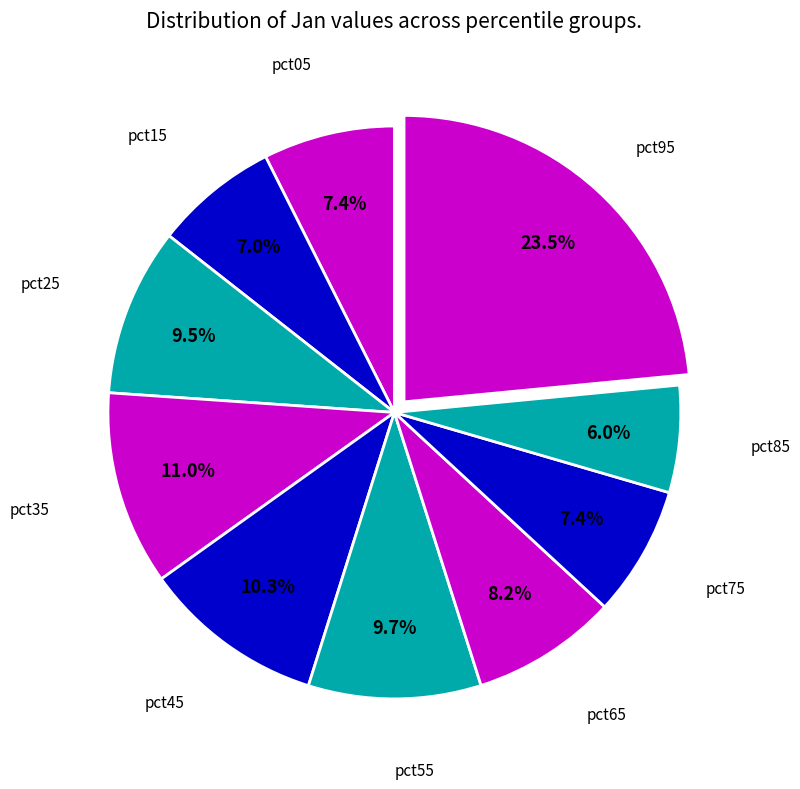

How many slices are in this pie chart?

10